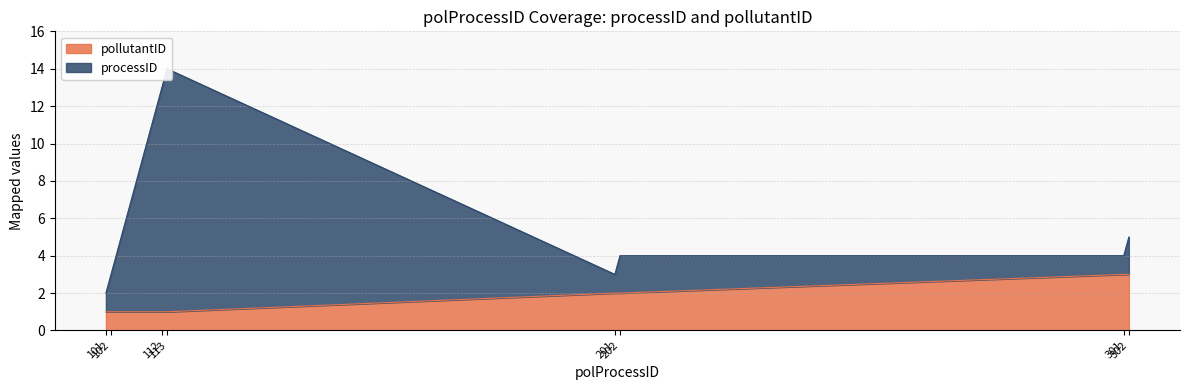

How many data points does each series have?

8